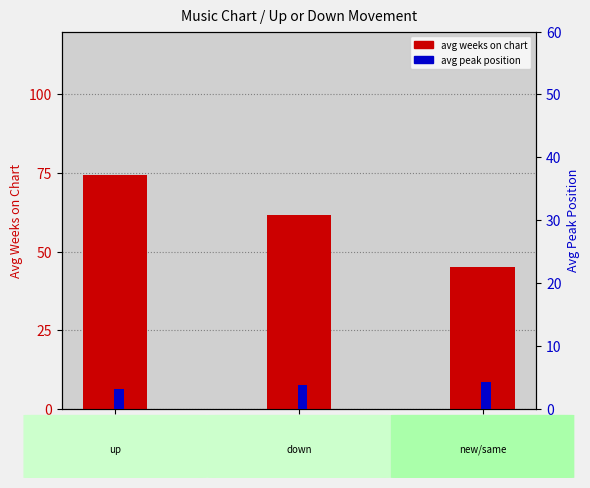

Reading left to right, extract all data points from this chart.

avg weeks on chart: 74.2	61.5	45.0
avg peak position: 3.1	3.8	4.2